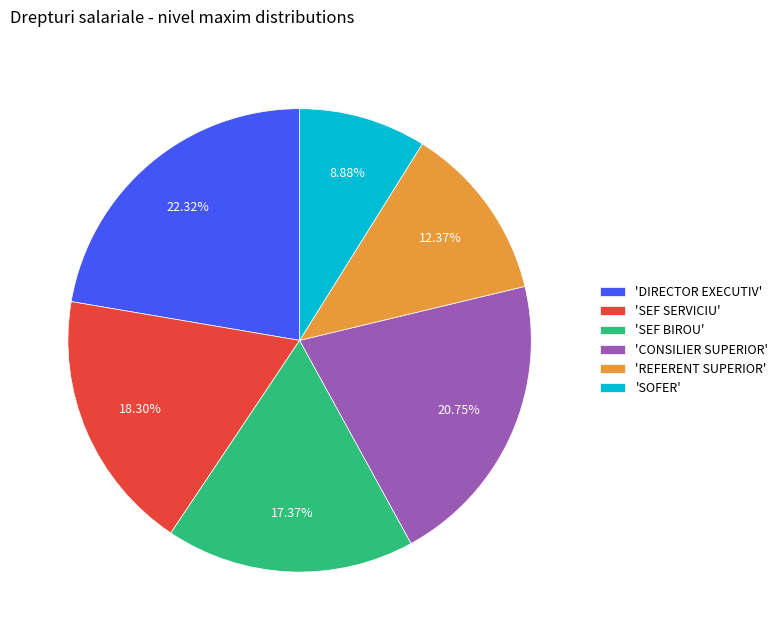

Do 'SEF BIROU' and 'REFERENT SUPERIOR' together represent more than half of the pie?

No